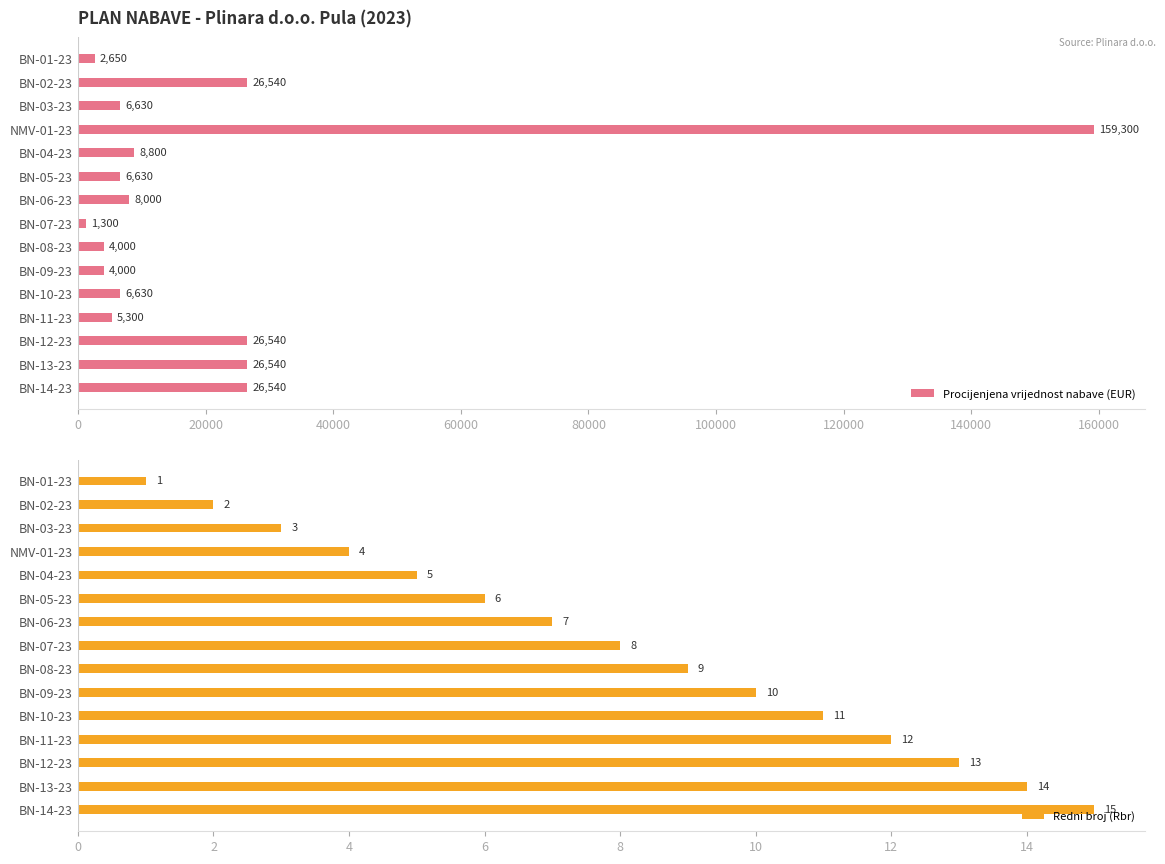

What is the minimum value for Procijenjena vrijednost nabave (EUR)?

1300